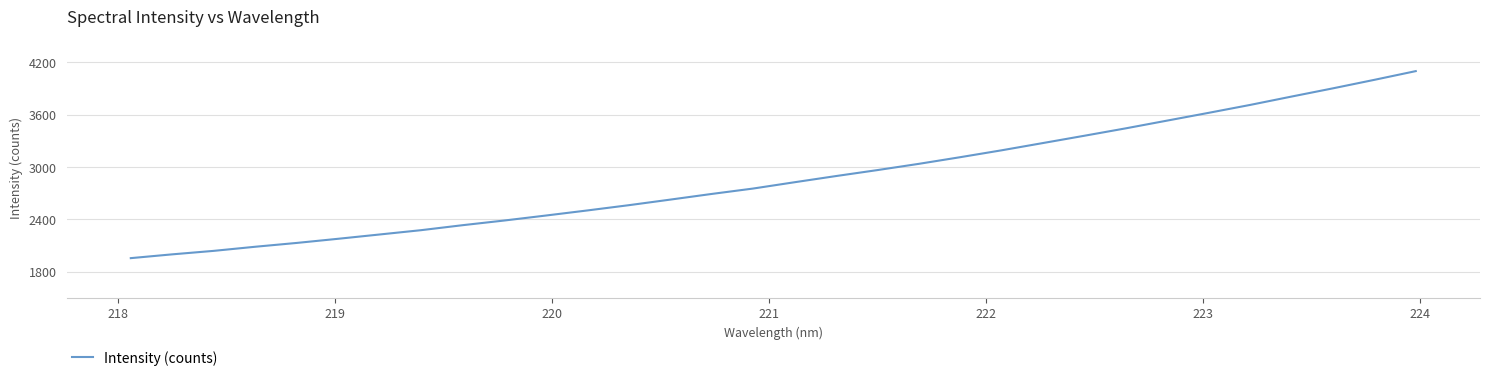

What is the maximum value shown in the chart?

4099.9